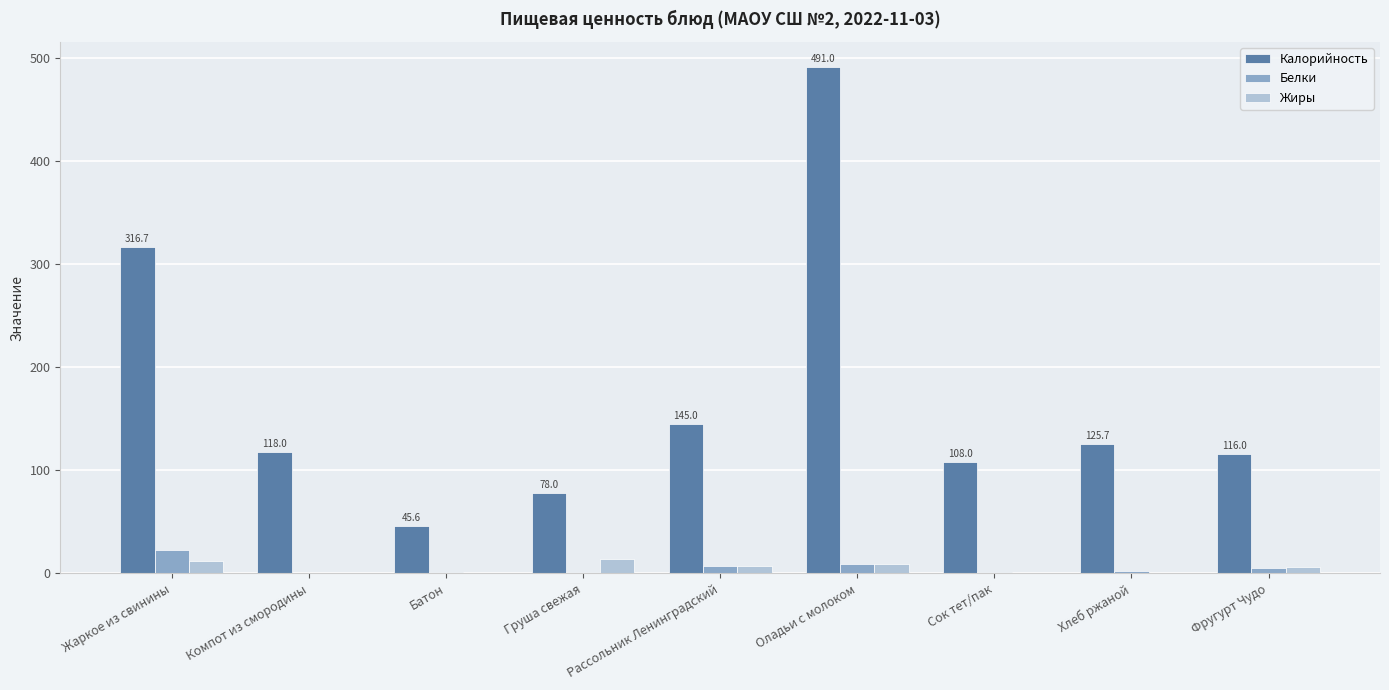

Count the number of data series in this chart.

3